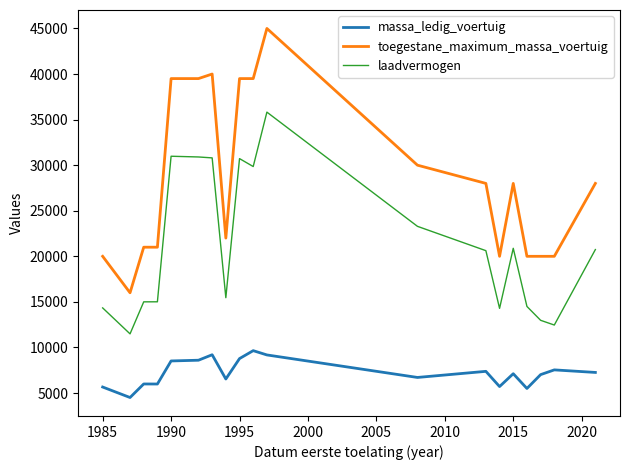

True or false: massa_ledig_voertuig and toegestane_maximum_massa_voertuig cross at least once.

False